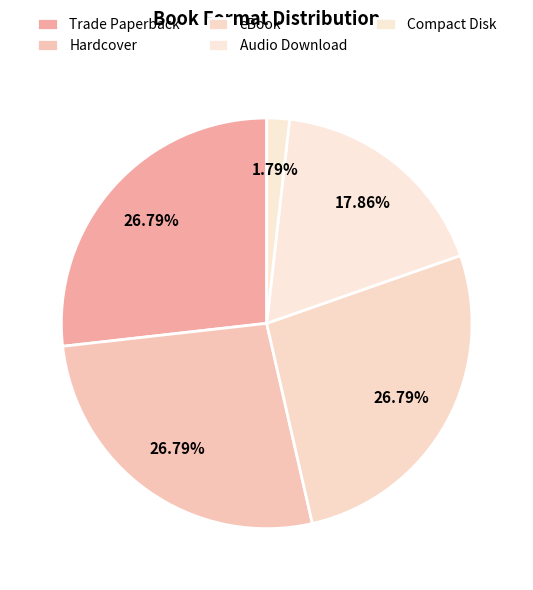

Does Trade Paperback account for over 50% of the chart?

No